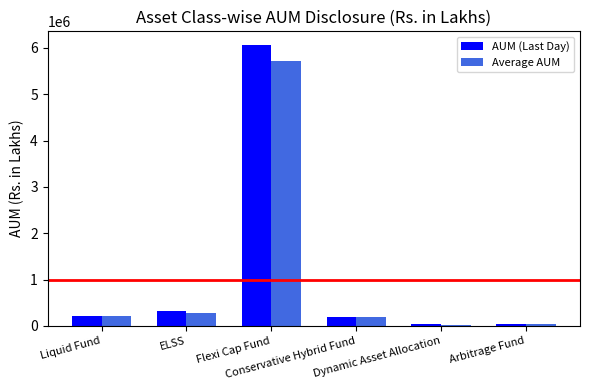

What is the highest value of the AUM (Last Day) series?

6055942.4